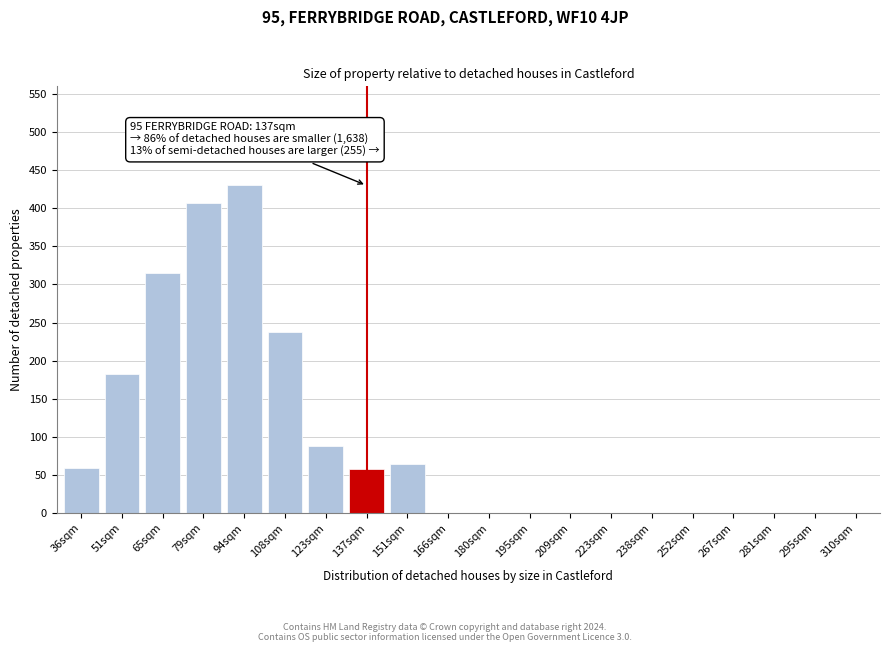

What is the change in value from 51sqm to 166sqm?

-183